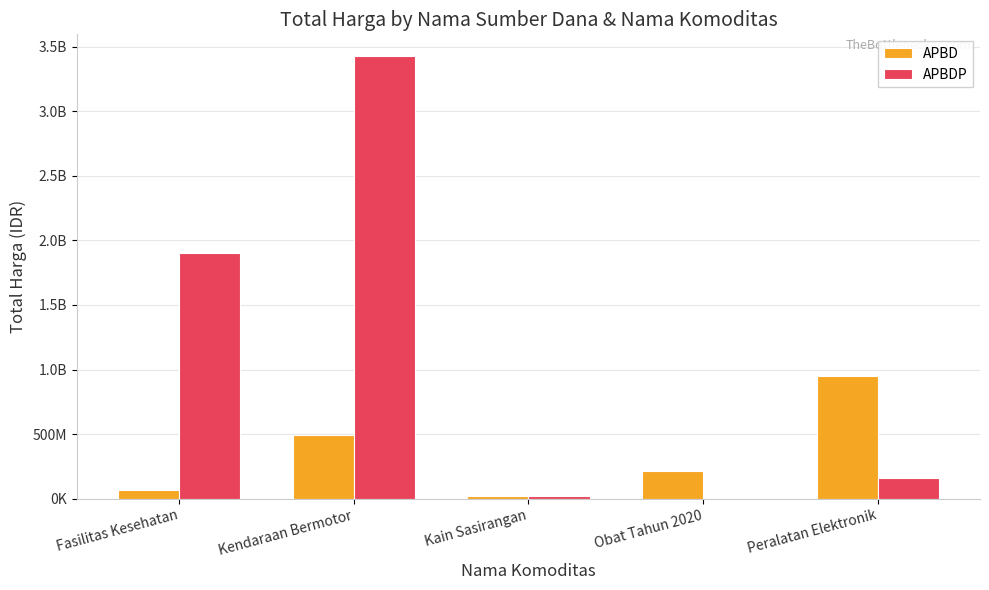

Where does the APBD series first go above 214541710?

Kendaraan Bermotor